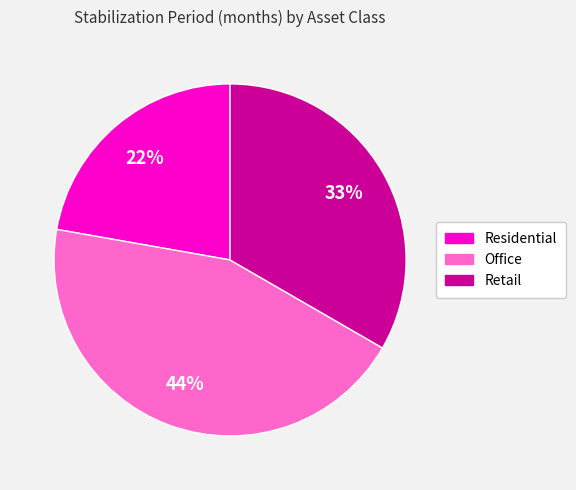

Which category has the smallest portion of the pie?

Residential